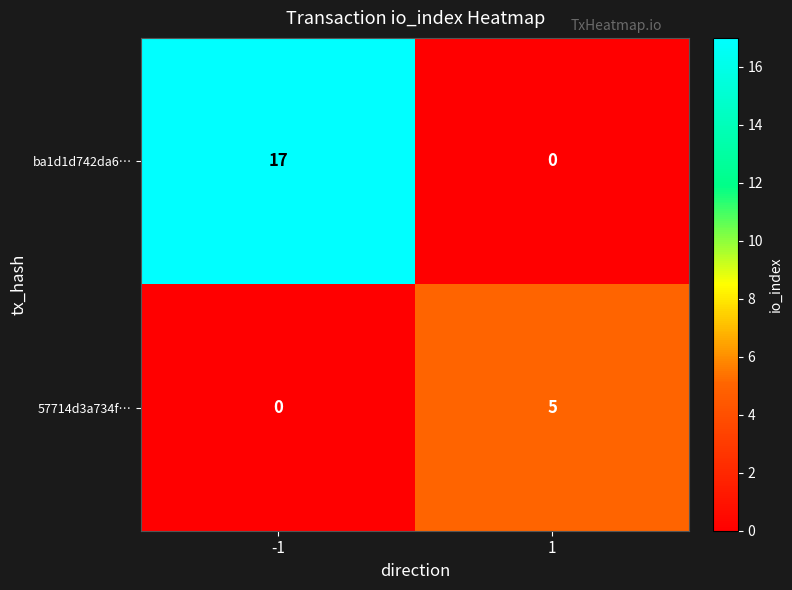

What is the sum of the ba1d1d742da6… values at 1 and -1?

17